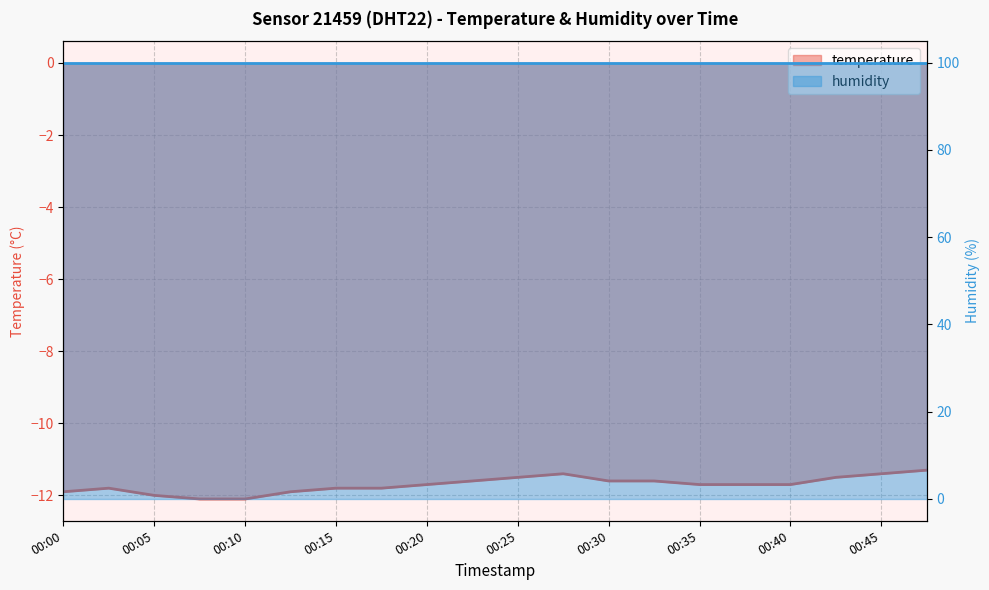

List the labels in order of value, largest first.

00:47, 00:28, 00:45, 00:25, 00:42, 00:23, 00:30, 00:33, 00:20, 00:35, 00:37, 00:40, 00:03, 00:15, 00:18, 00:00, 00:13, 00:05, 00:08, 00:10